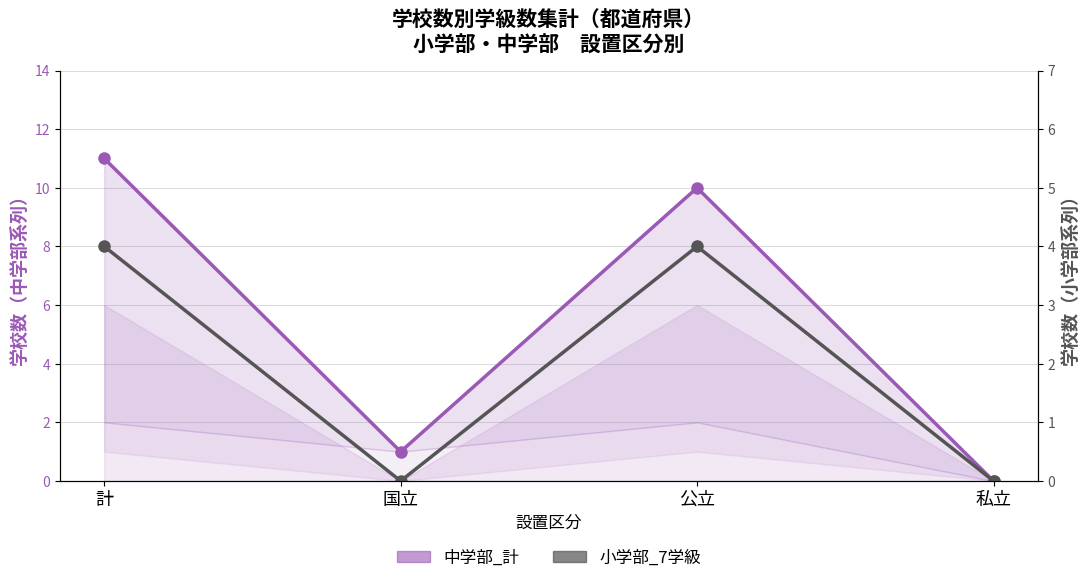

Reading right to left, list all the values displayed in this chart.

中学部_計_line: 0	10	1	11
小学部_7学級: 0	4	0	4